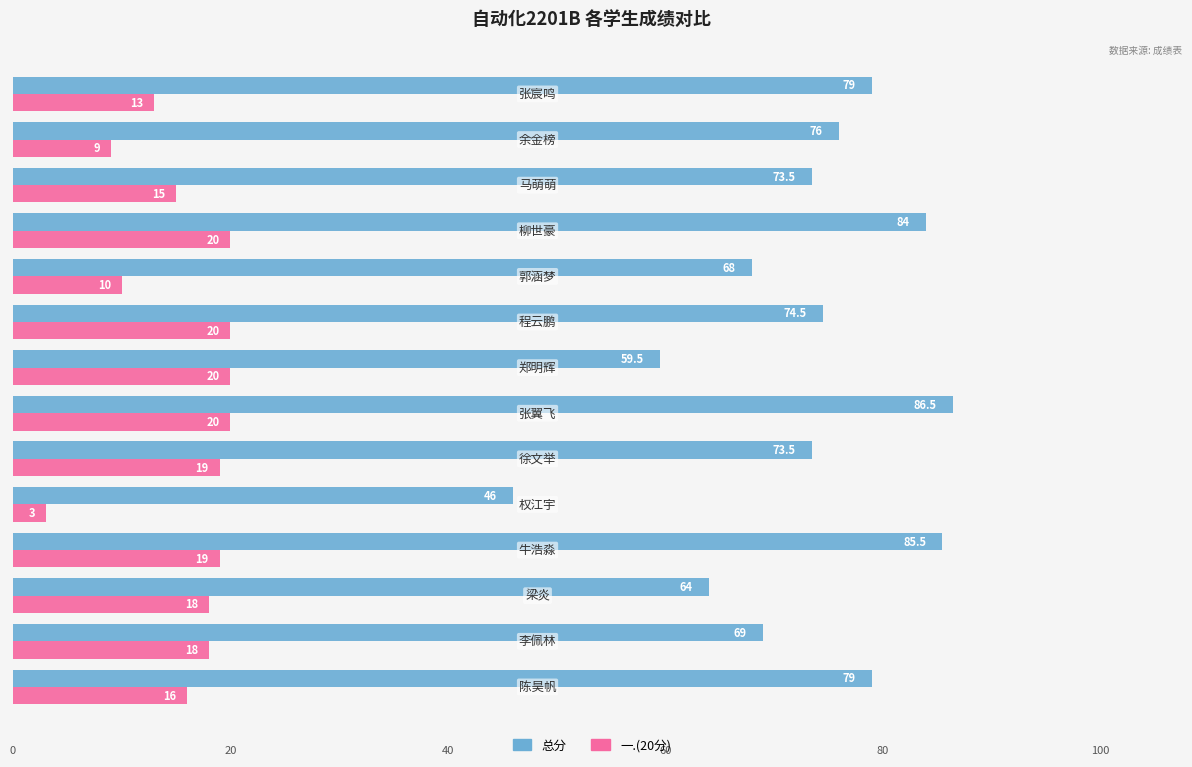

What is the difference between the maximum and second lowest values in the 一.(20分) series?

11.0